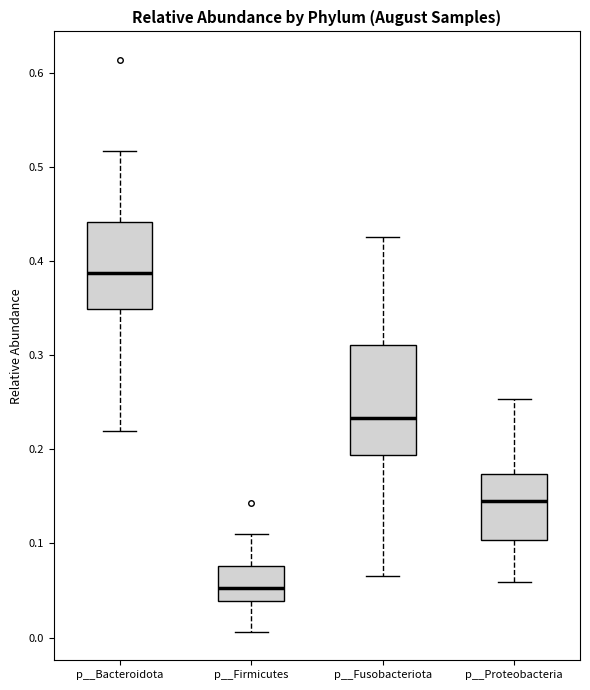

Where is the upper edge of the box for p__Fusobacteriota on the y-axis? The values are not printed on the chart, so give them approximately, as read against the axis.

0.31